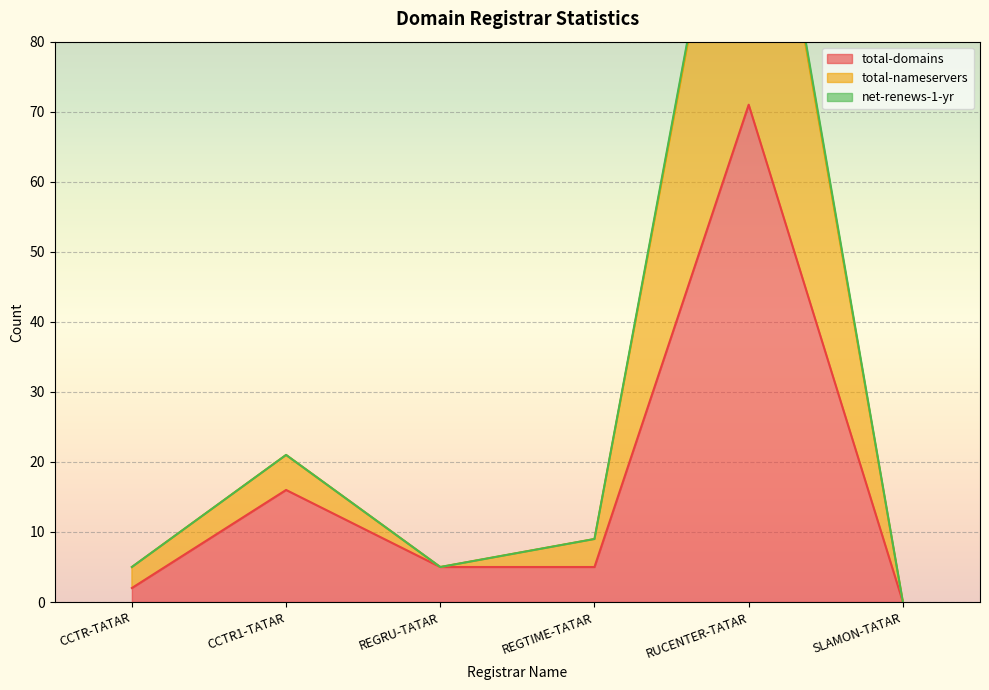

Which series has the largest total across all categories?

total-nameservers